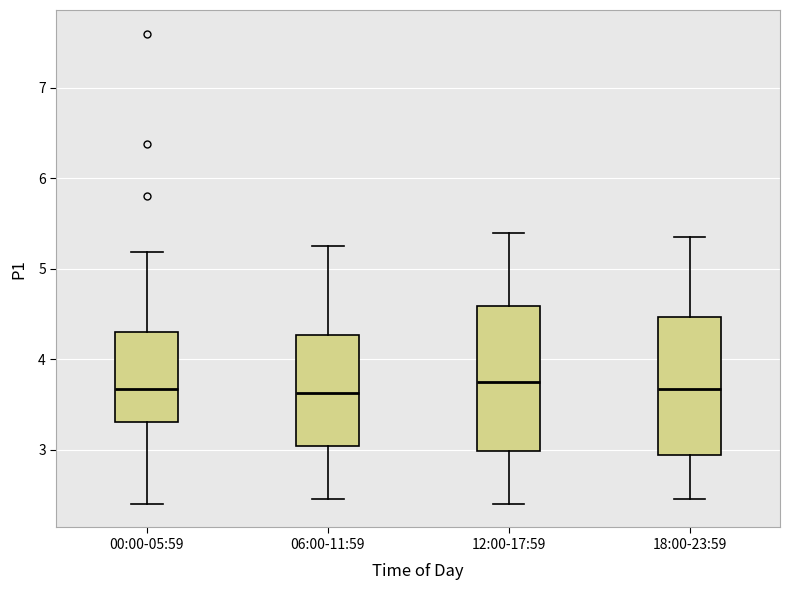

Where is the upper edge of the box for 12:00-17:59 on the y-axis? The values are not printed on the chart, so give them approximately, as read against the axis.

4.6